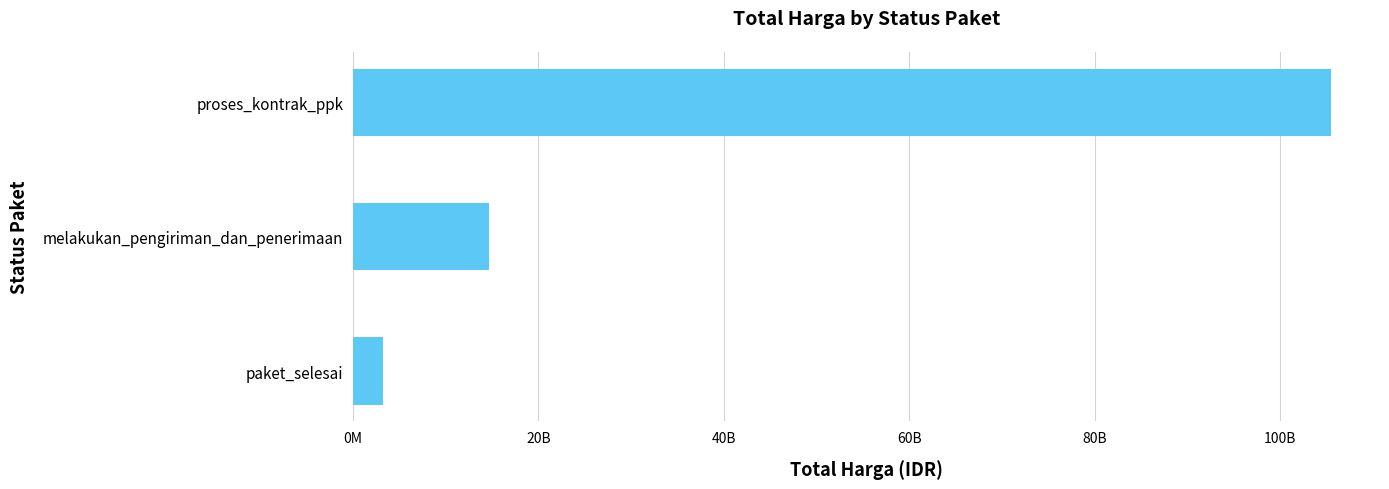

Are the bars horizontal?

Yes